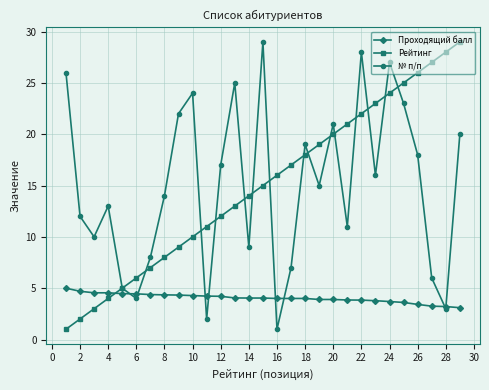

Which series ends up on top after the final intersection of Проходящий балл and Рейтинг?

Рейтинг